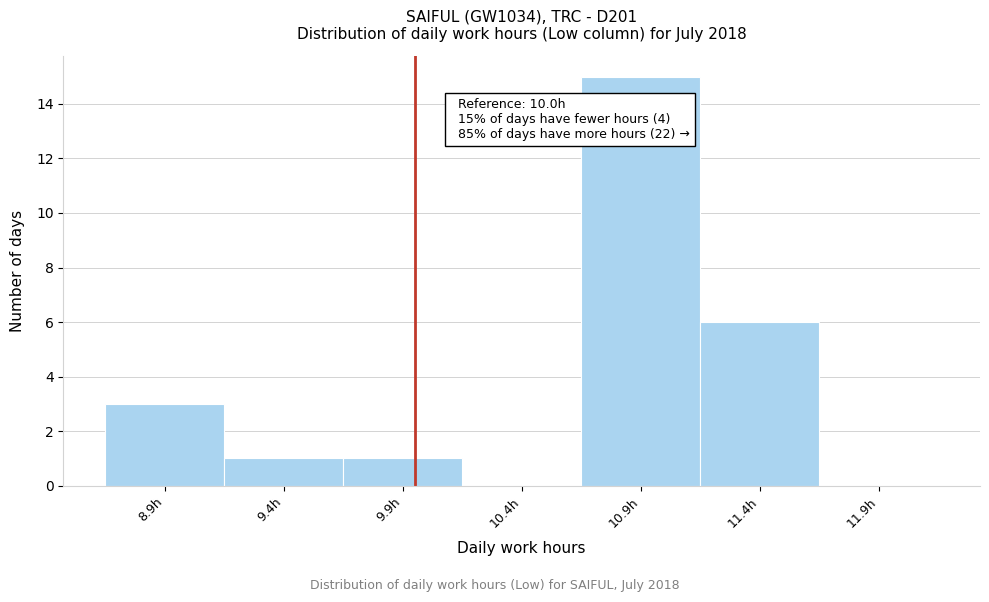

Reading right to left, extract all data points from this chart.

11.9h=0	11.4h=6	10.9h=15	10.4h=0	9.9h=1	9.4h=1	8.9h=3